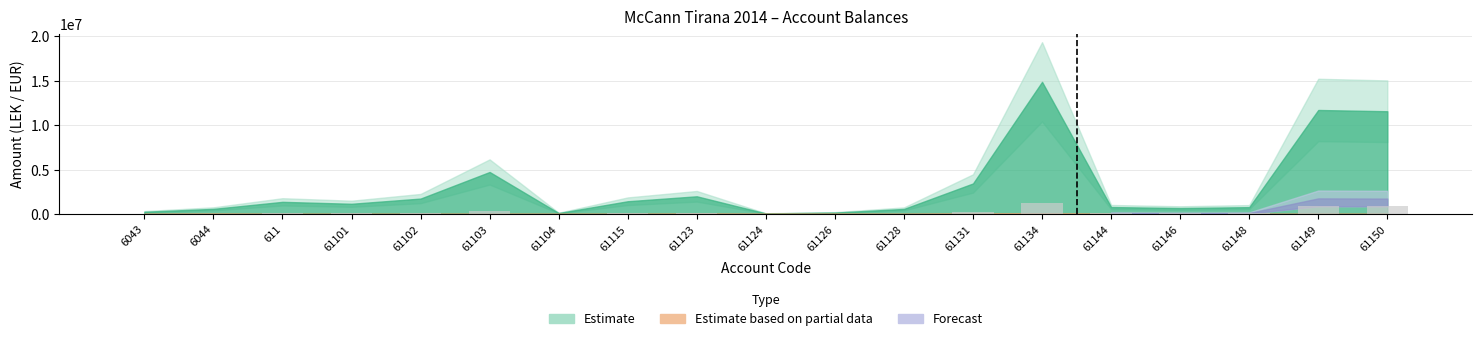

What is the average value?

244037.4